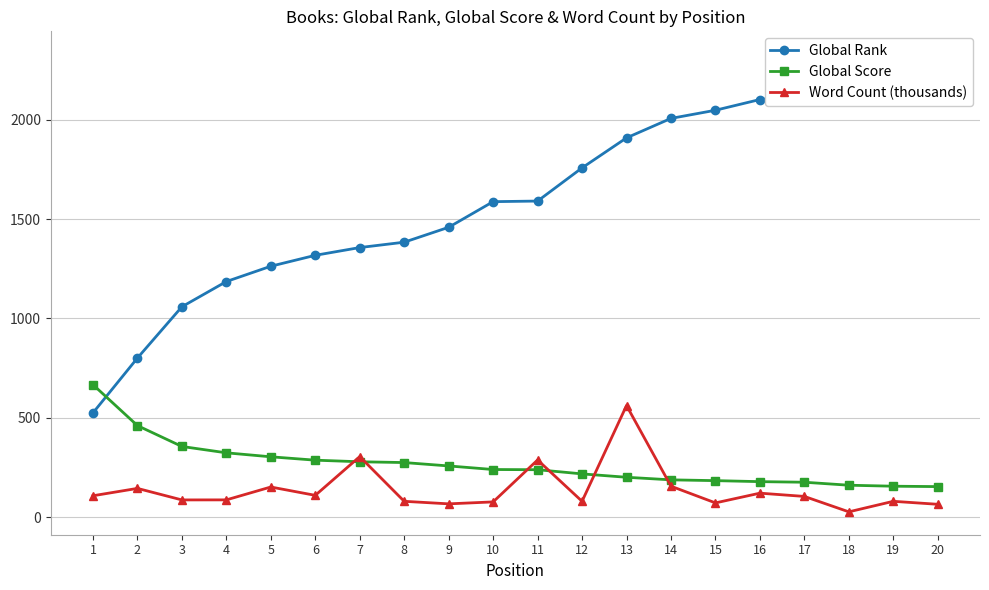

What is the spread (max minus min) of values at 3?

972.0